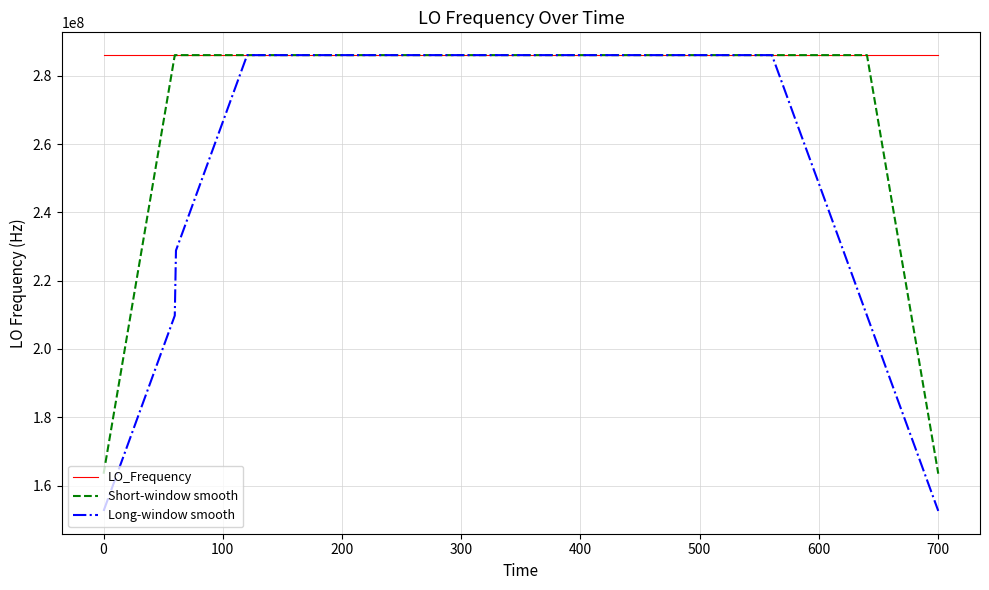

Rank the series by their average value, from highest to lowest.

LO_Frequency, Short-window smooth, Long-window smooth